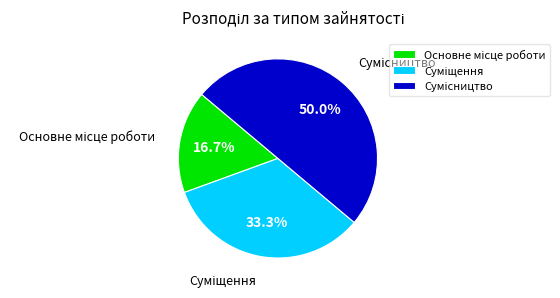

How many slices are in this pie chart?

3